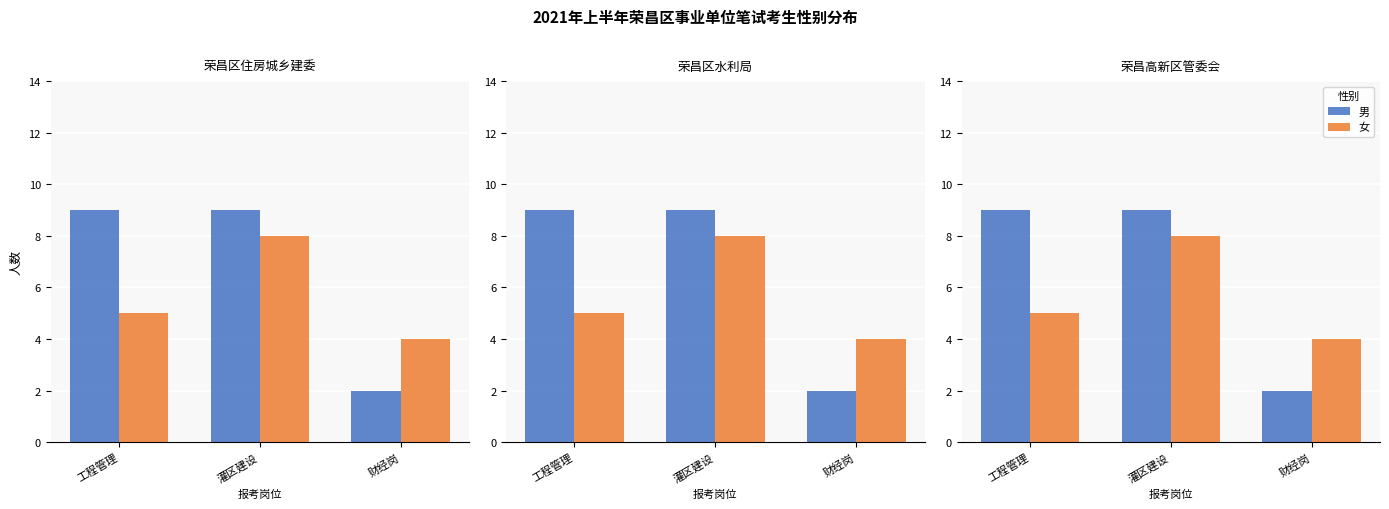

At how many categories does at least one series exceed 3?

3